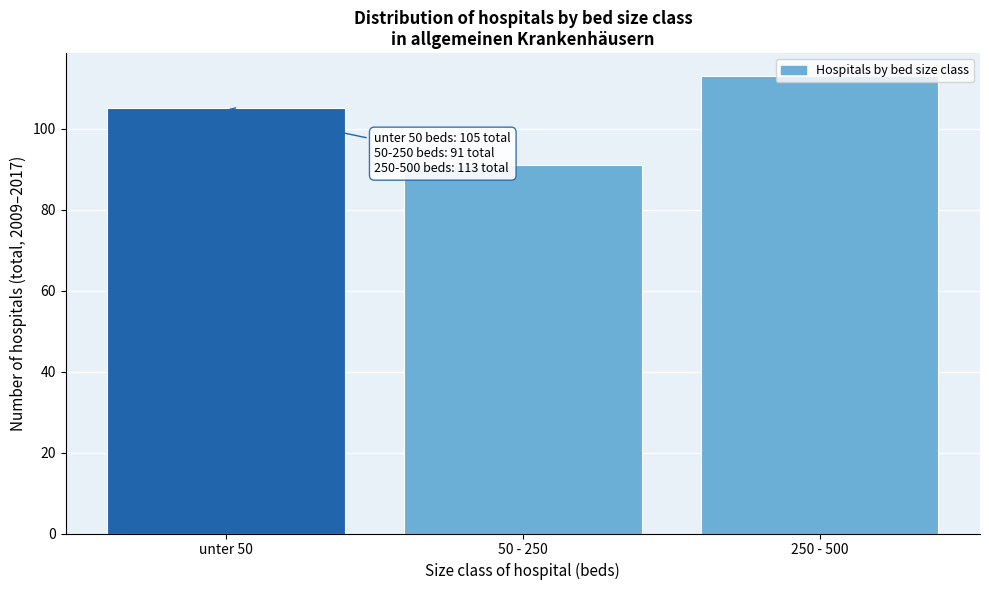

What is the change in value from unter 50 to 50 - 250?

-14